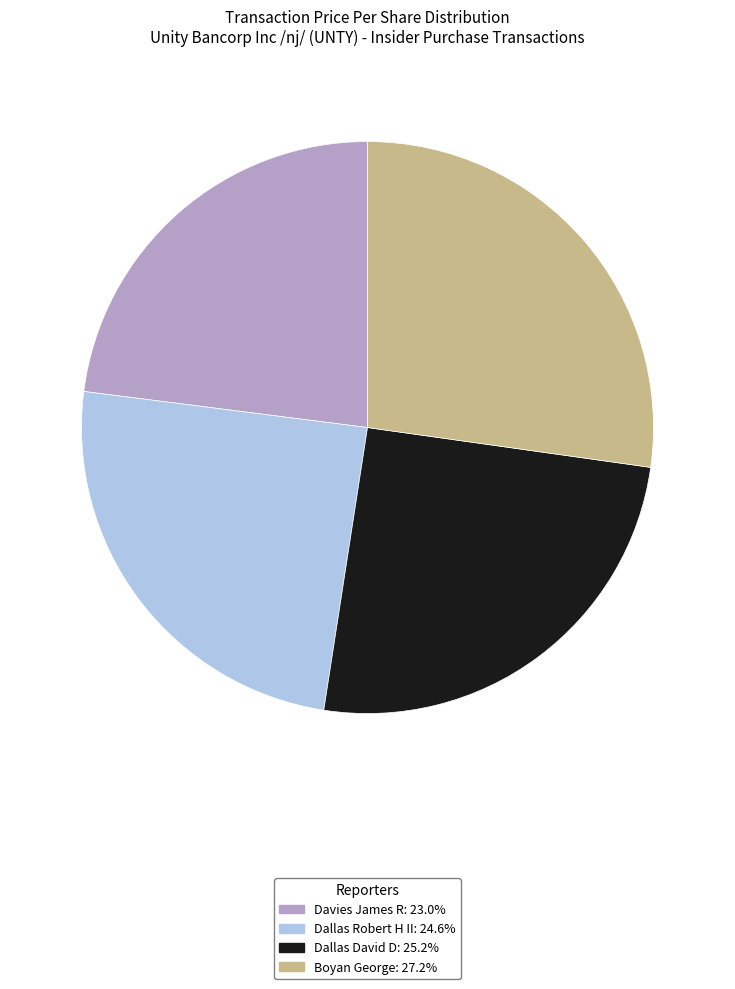

Is there any slice that represents more than half of the pie?

No